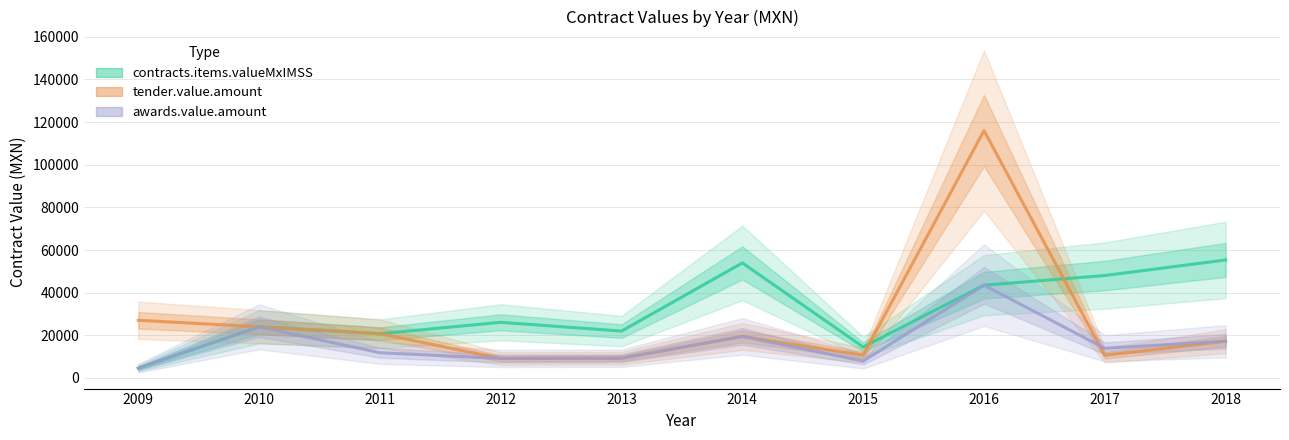

How many lines are shown in the chart?

3